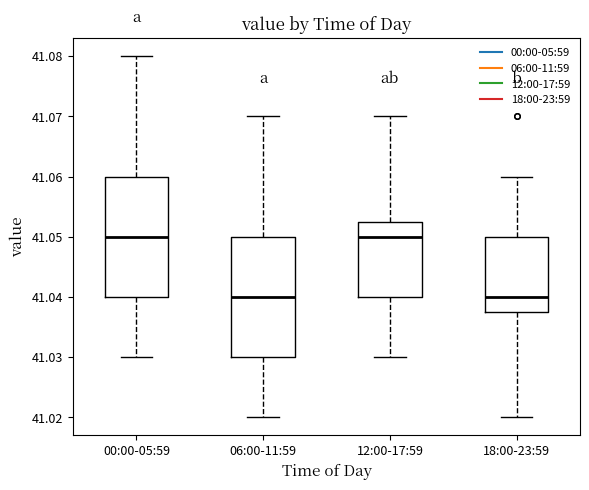

Reading left to right, read every box against the y-axis: the position of its median line, the range the box covers, and the ends of its whiskers. The values are not printed on the chart, so give them approximately, as read against the axis.

00:00-05:59: median 41.050, box 41.040 to 41.060, whiskers 41.030 to 41.080
06:00-11:59: median 41.040, box 41.030 to 41.050, whiskers 41.020 to 41.070
12:00-17:59: median 41.050, box 41.040 to 41.053, whiskers 41.030 to 41.070
18:00-23:59: median 41.040, box 41.038 to 41.050, whiskers 41.020 to 41.060